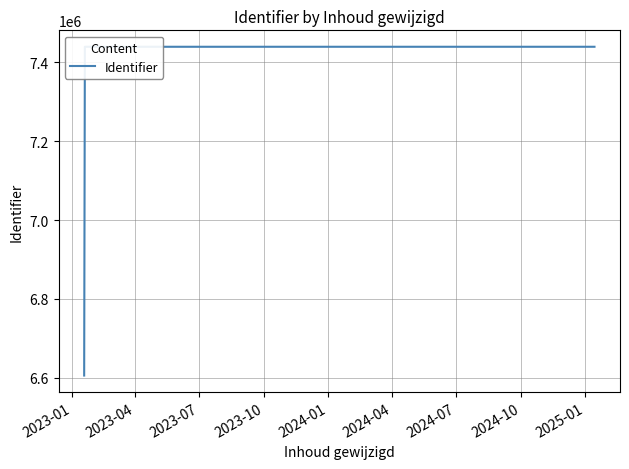

What is the sum of all values?

28922227.9